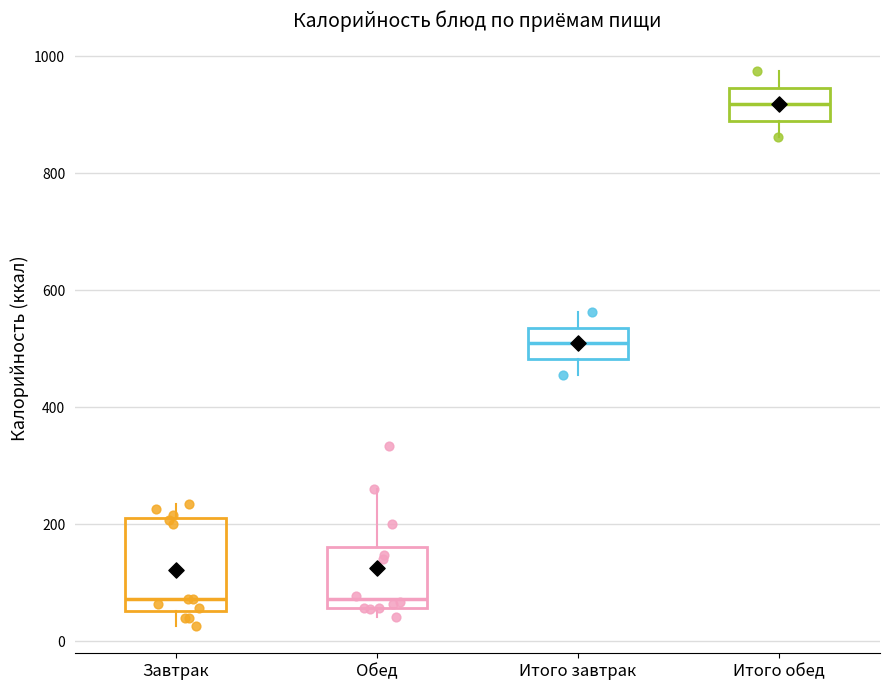

Reading left to right, read every box against the y-axis: the position of its median line, the range the box covers, and the ends of its whiskers. The values are not printed on the chart, so give them approximately, as read against the axis.

Завтрак: median 80, box 60 to 200, whiskers 20 to 240
Обед: median 80, box 60 to 160, whiskers 40 to 260
Итого завтрак: median 500, box 480 to 540, whiskers 460 to 560
Итого обед: median 920, box 880 to 940, whiskers 860 to 980